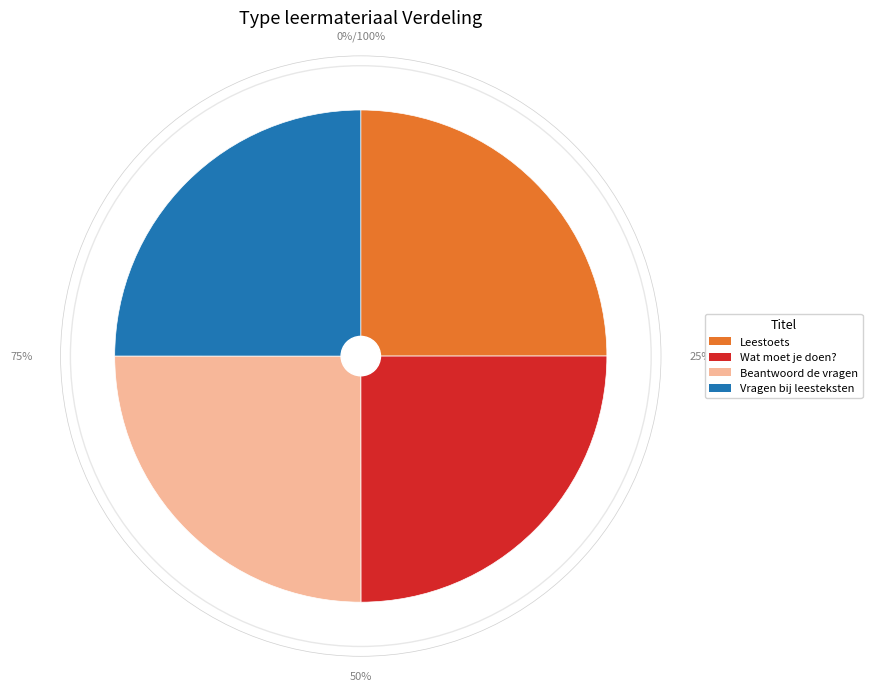

Which slice is the smallest?

Leestoets